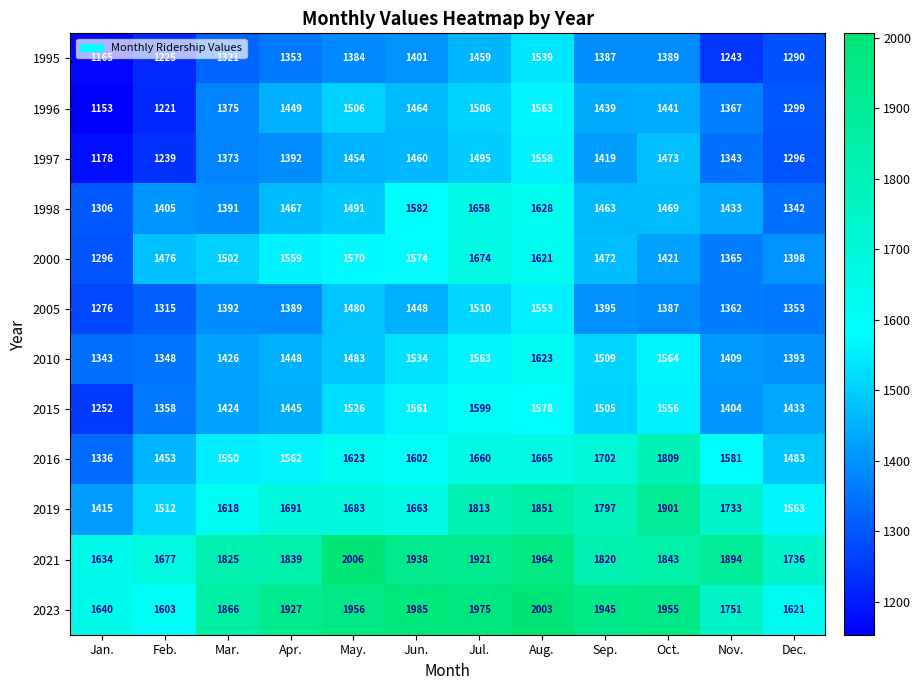

Where is 1997 nearest to the value 1368?

Mar.